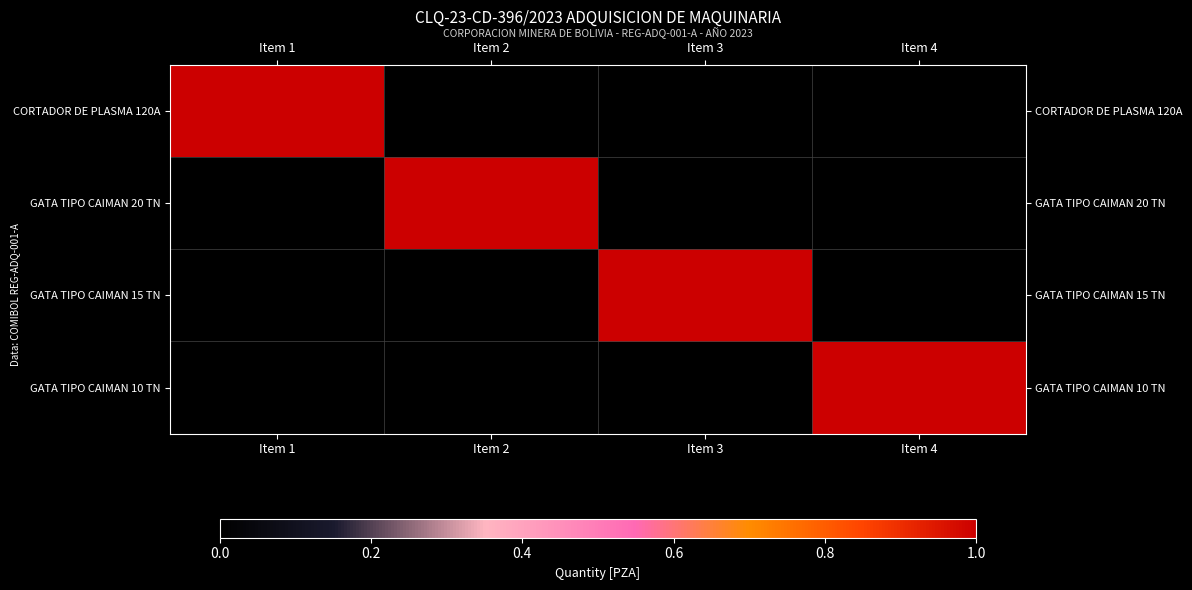

Reading left to right, what are all the values shown in this chart?

CORTADOR DE PLASMA 120A: Item 1=1	Item 2=0	Item 3=0	Item 4=0
GATA TIPO CAIMAN 20 TN: Item 1=0	Item 2=1	Item 3=0	Item 4=0
GATA TIPO CAIMAN 15 TN: Item 1=0	Item 2=0	Item 3=1	Item 4=0
GATA TIPO CAIMAN 10 TN: Item 1=0	Item 2=0	Item 3=0	Item 4=1